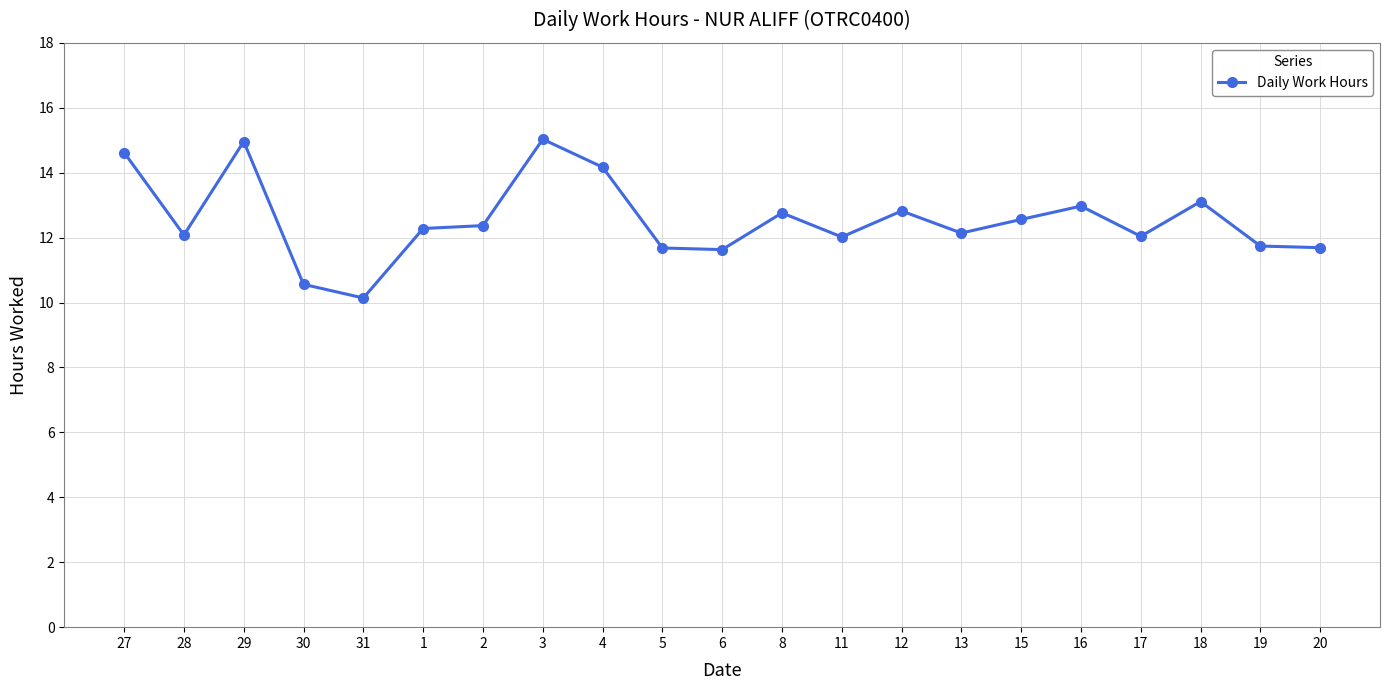

What is the label of the 19th point from the right?

29